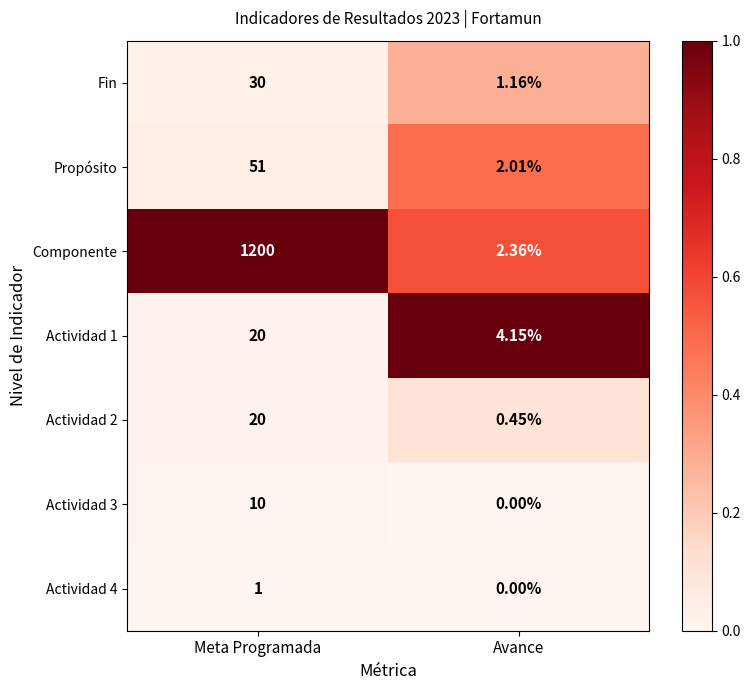

Where is Actividad 1 nearest to the value 12?

Avance